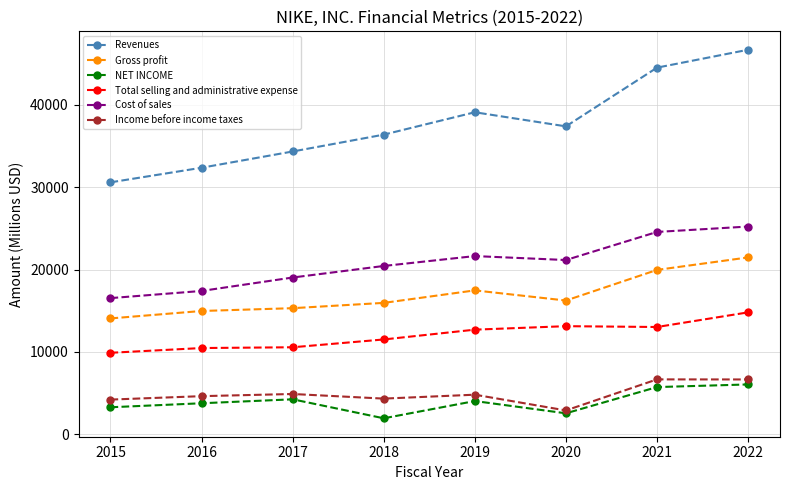

What is the spread (max minus min) of values at 2018?

34464